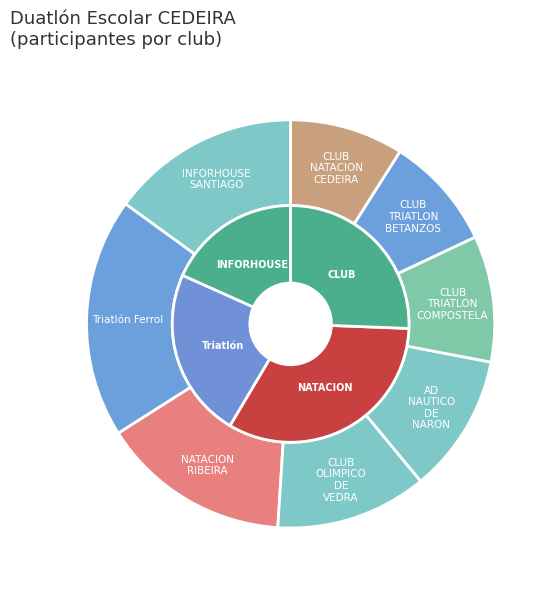

What is the largest slice in the pie chart?

Triatlón Ferrol